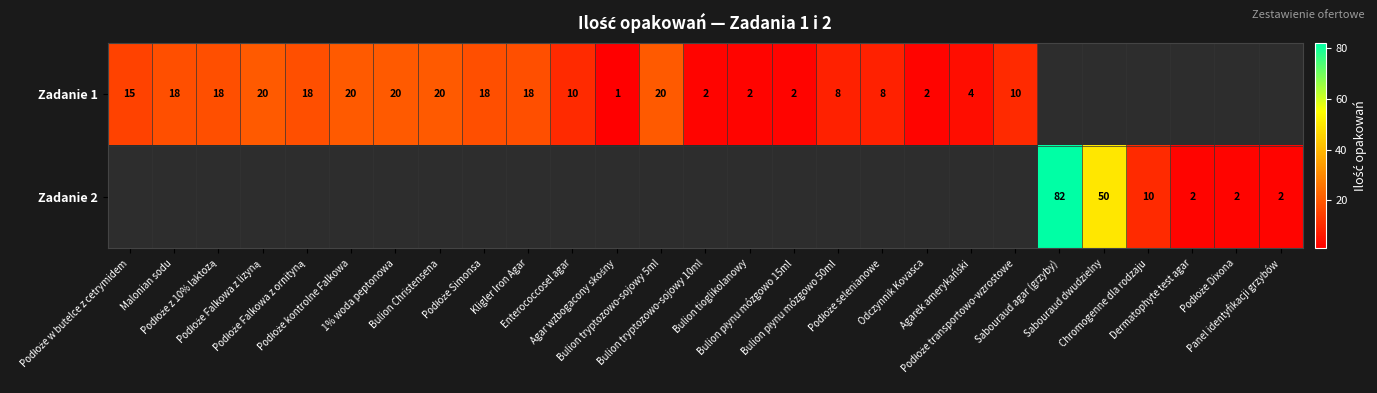

How many positive values does the Zadanie 1 series have?

21